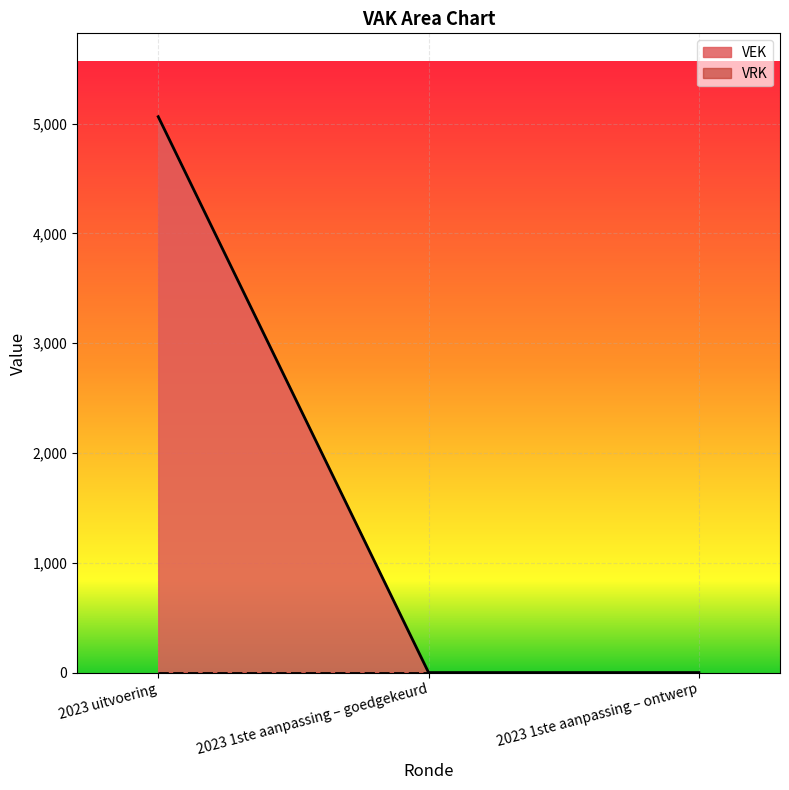

The chart shows a value of 7557 at 2023 uitvoering. True or false?

False